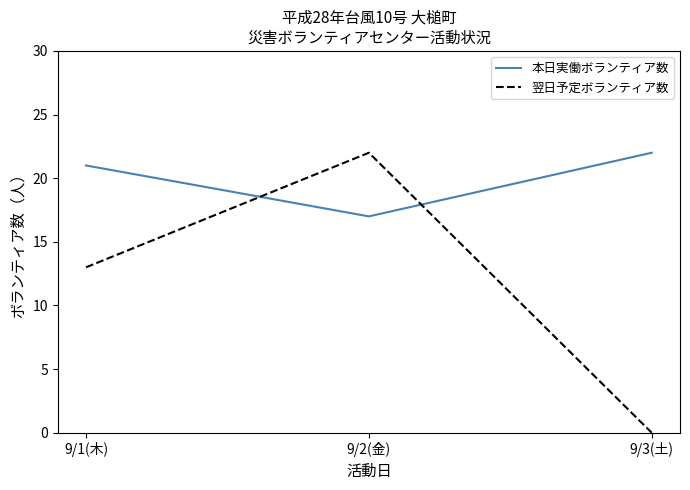

Reading left to right, extract all data points from this chart.

本日実働ボランティア数: 9/1(木)=21	9/2(金)=17	9/3(土)=22
翌日予定ボランティア数: 9/1(木)=13	9/2(金)=22	9/3(土)=0